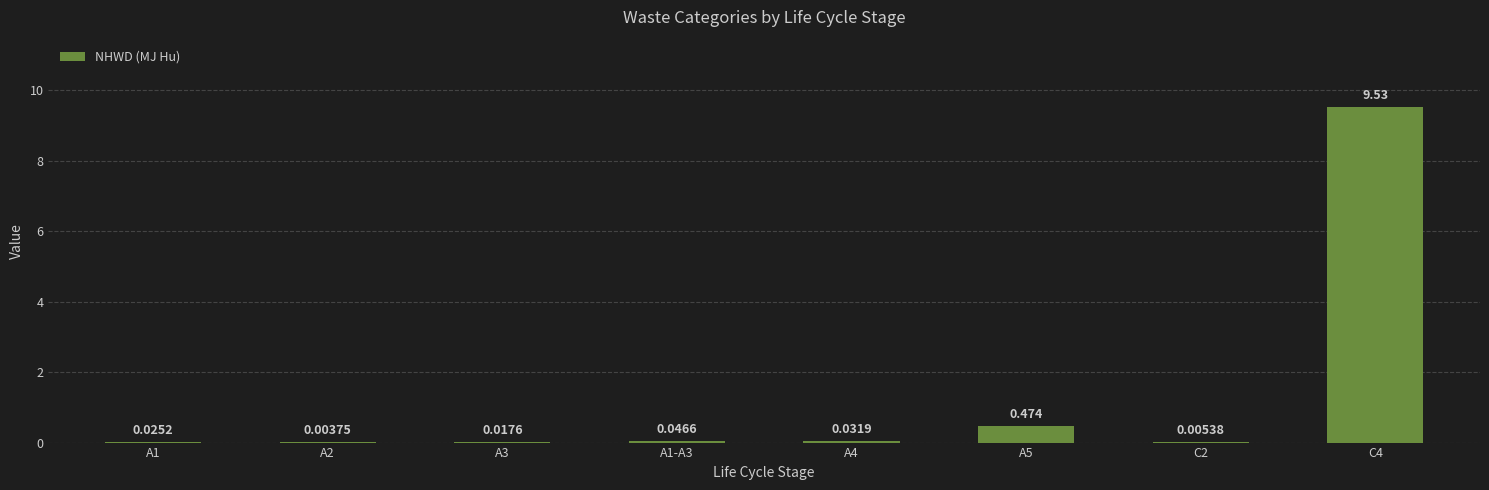

List the labels in order of value, largest first.

C4, A5, A1-A3, A4, A1, A3, C2, A2